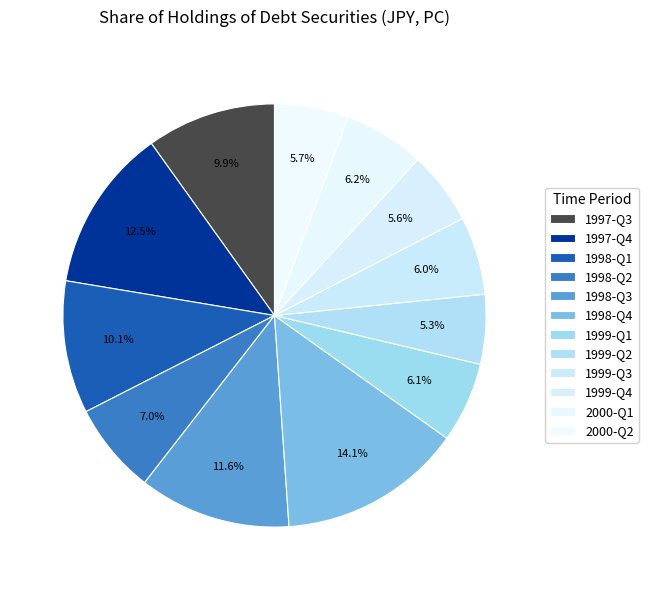

What percentage is the 1999-Q1 slice, to the nearest percent?

6%